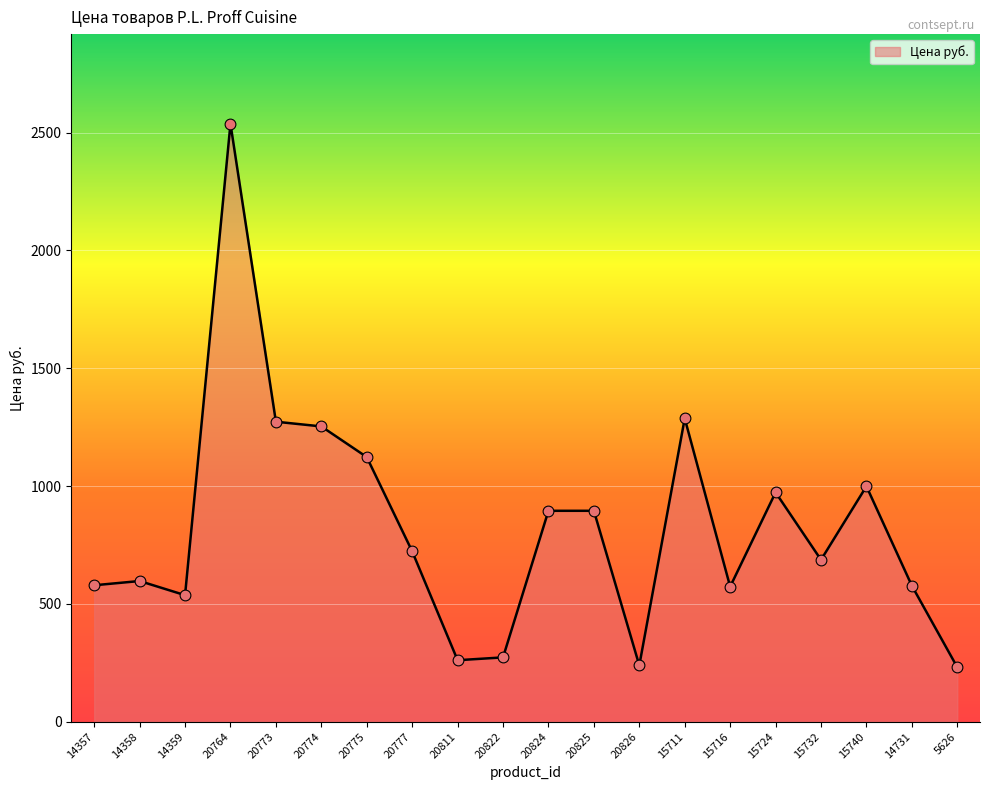

Approximately how many times larger is the value at 20764 compared to 15724?

2.6